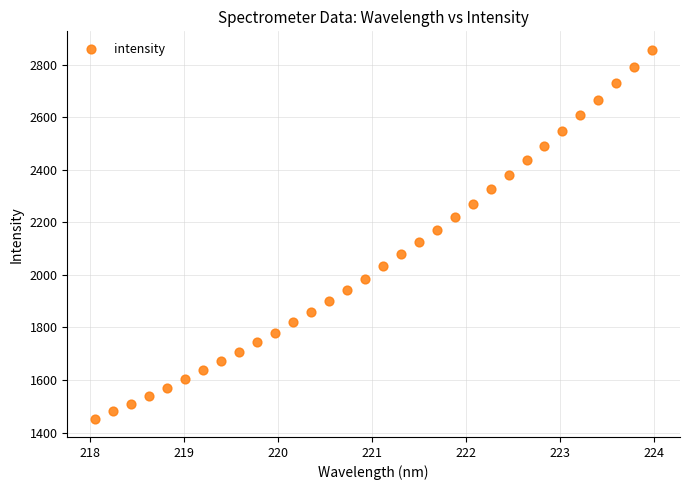

What is the range of X values (max minus min)?

5.9